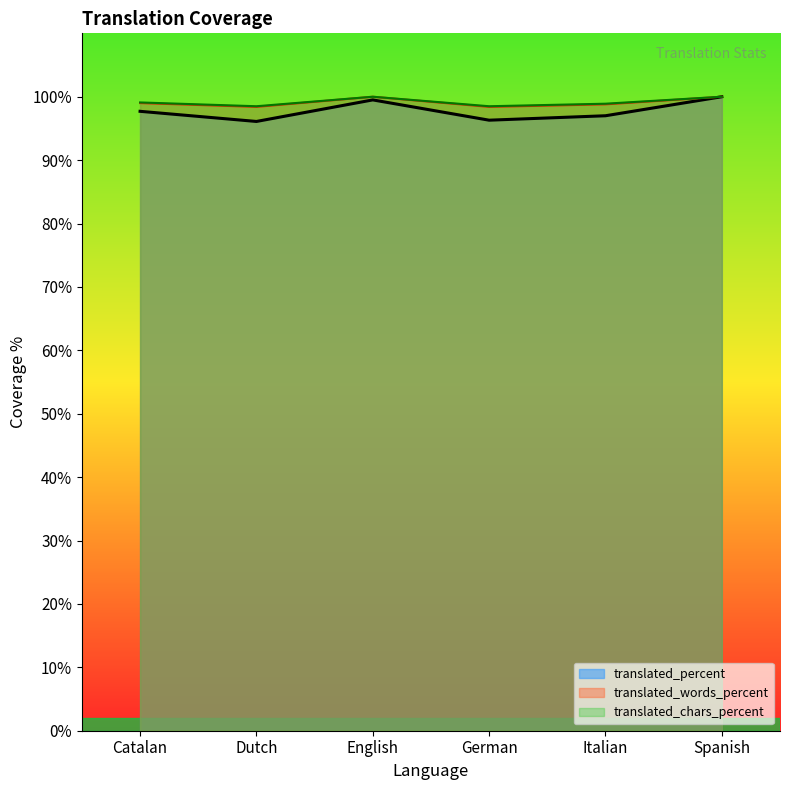

What is the greatest value displayed?

100.0